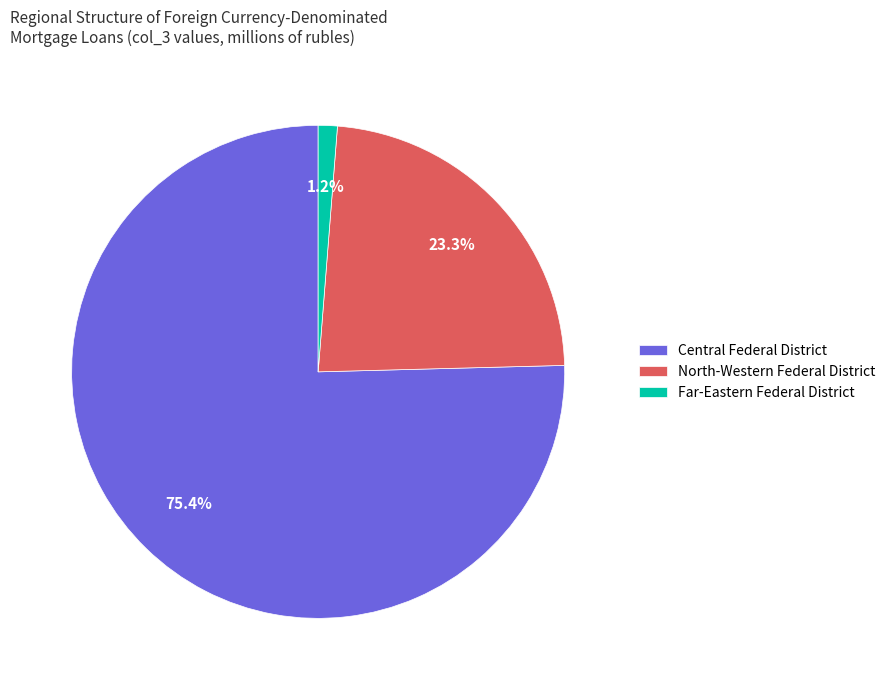

What is the majority slice?

Central Federal District